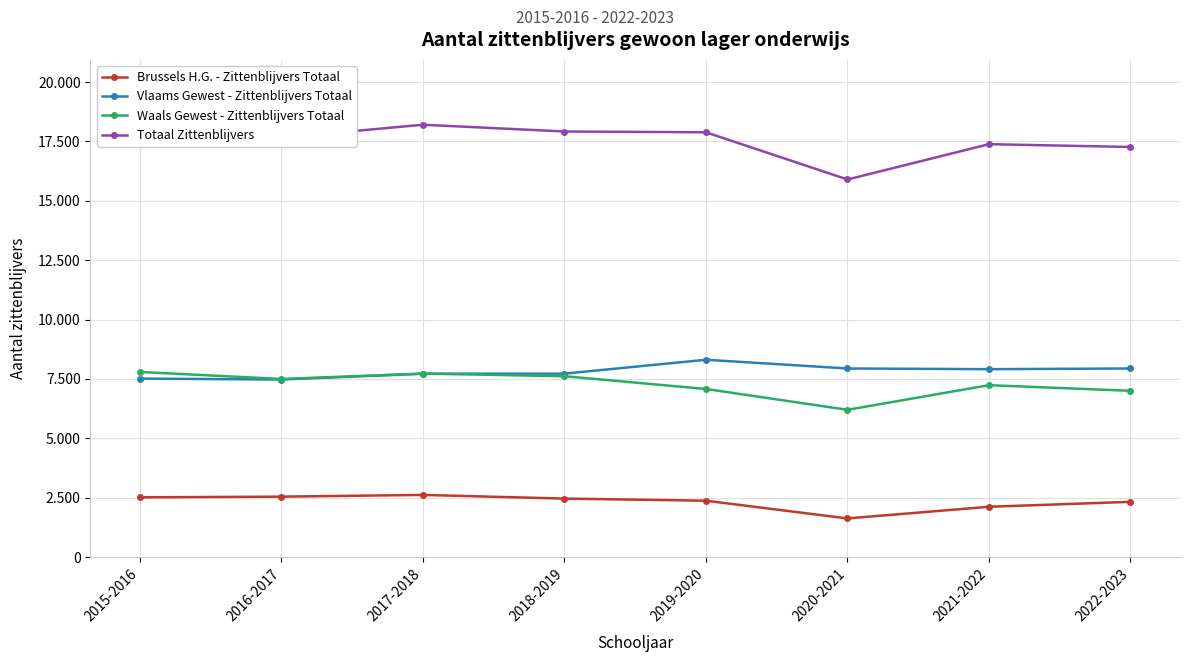

Between 2015-2016 and 2017-2018, which is larger?

2017-2018